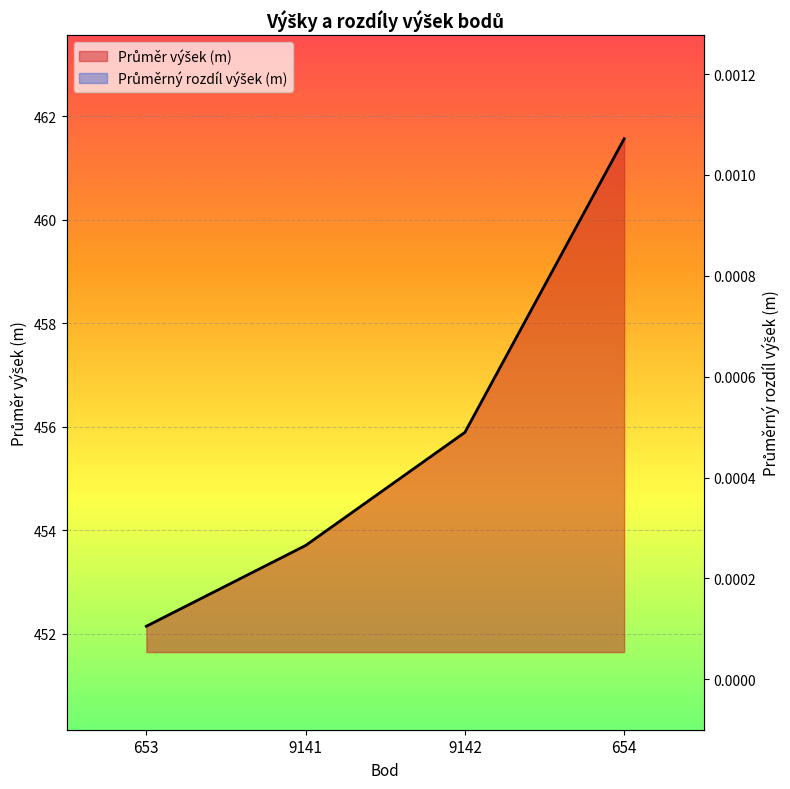

List the series in order of their overall mean, lowest first.

Průměrný rozdíl výšek (m), Průměr výšek (m)